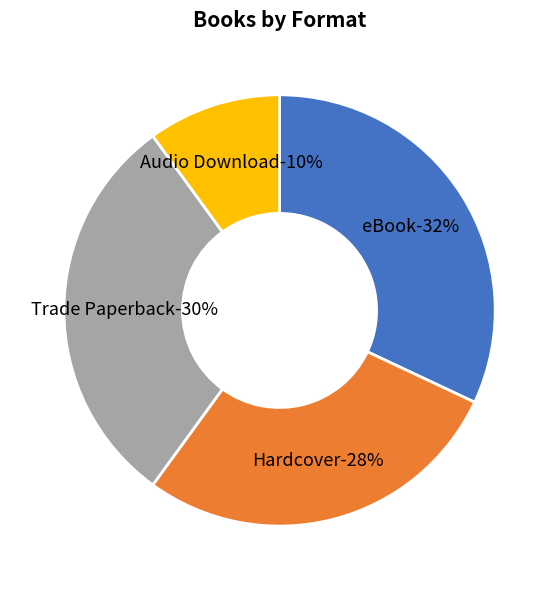

Do Hardcover and Audio Download together represent more than half of the pie?

No